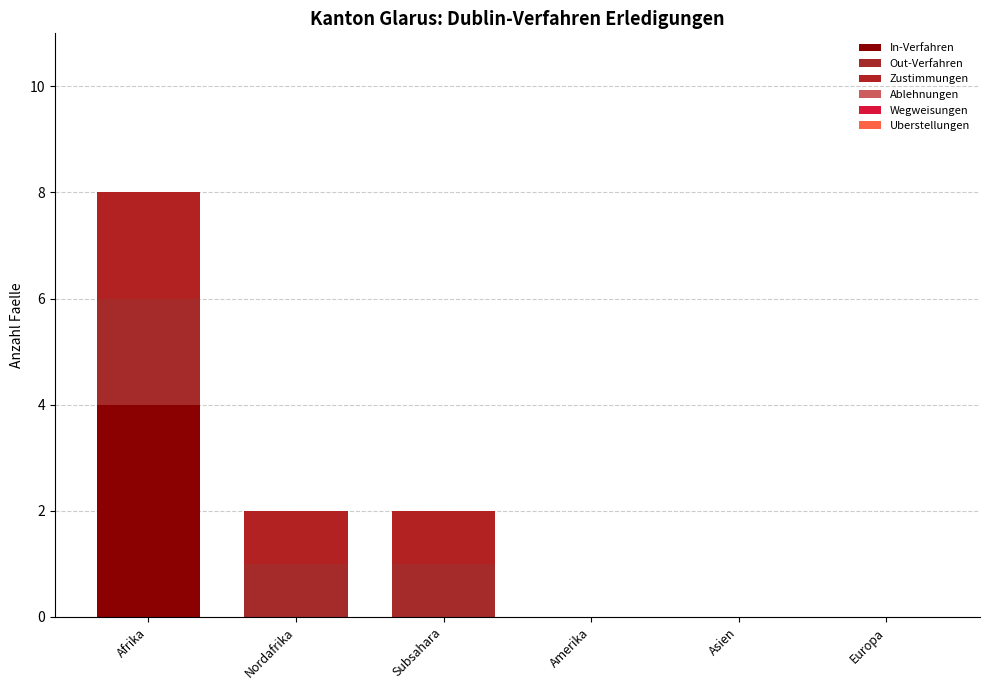

What position from the right is Amerika?

3